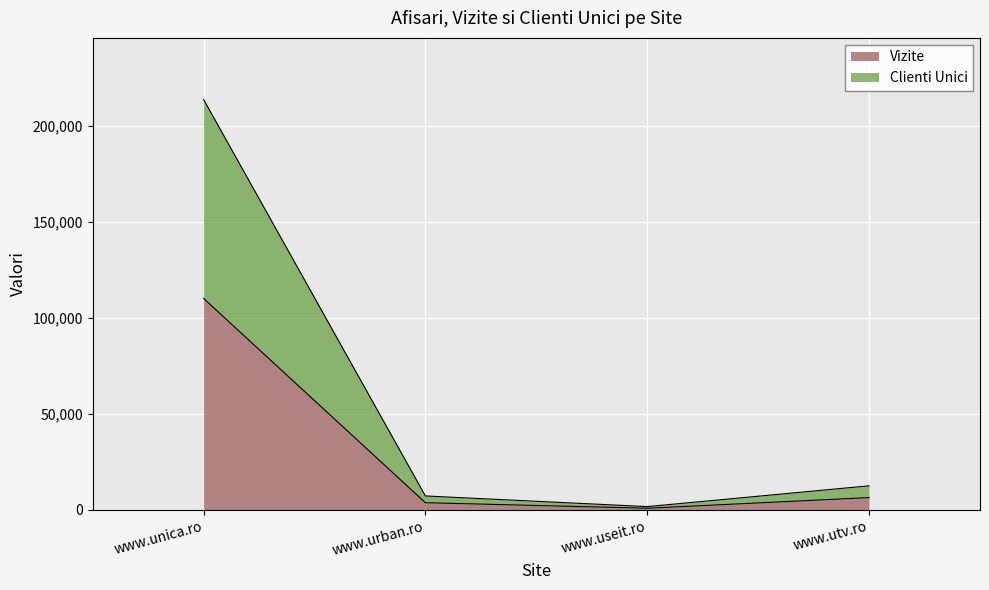

At which category is the sum across all series the highest?

www.unica.ro